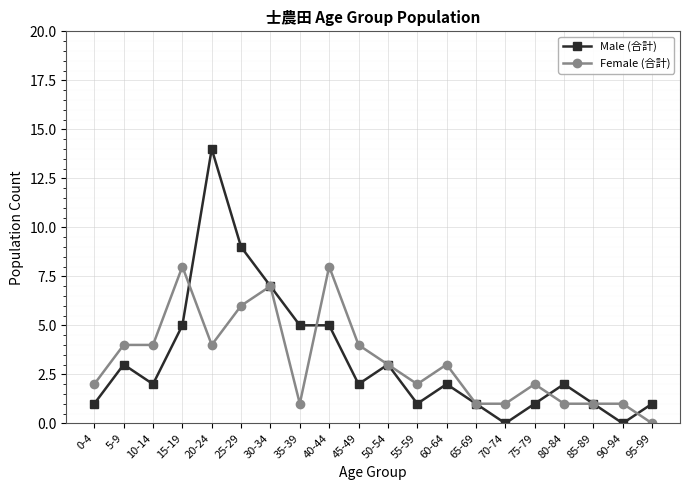

How many series are shown in this chart?

2